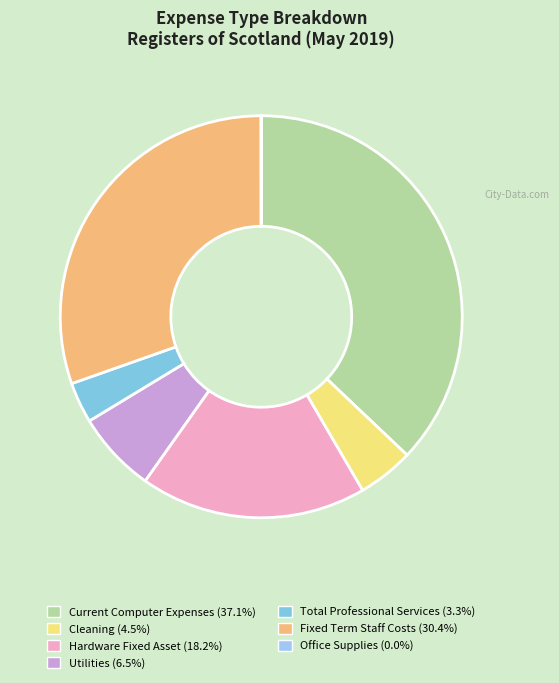

What is the total percentage of Current Computer Expenses and Fixed Term Staff Costs?

67.5%